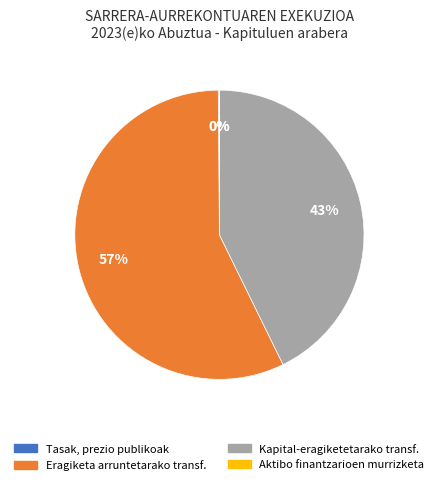

To the nearest percent, what is the difference between the largest and smallest slice percentages?

57%